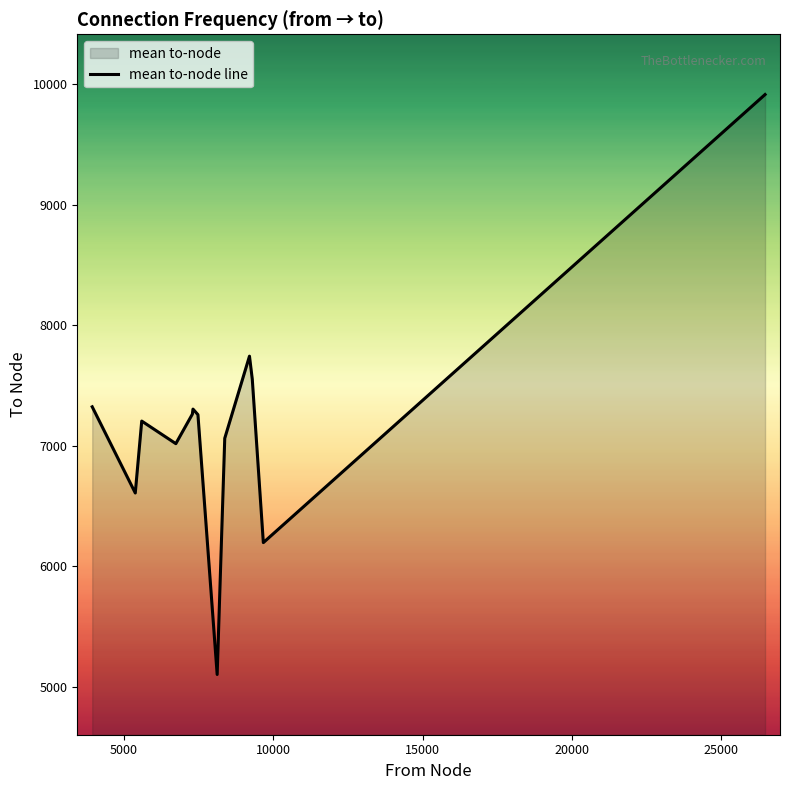

What is the minimum value shown in the chart?

5102.0